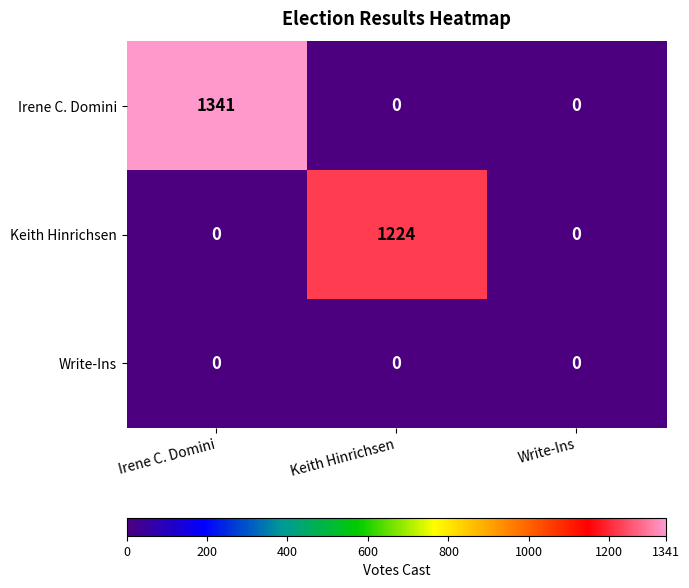

What is the sum of all Irene C. Domini values?

1341